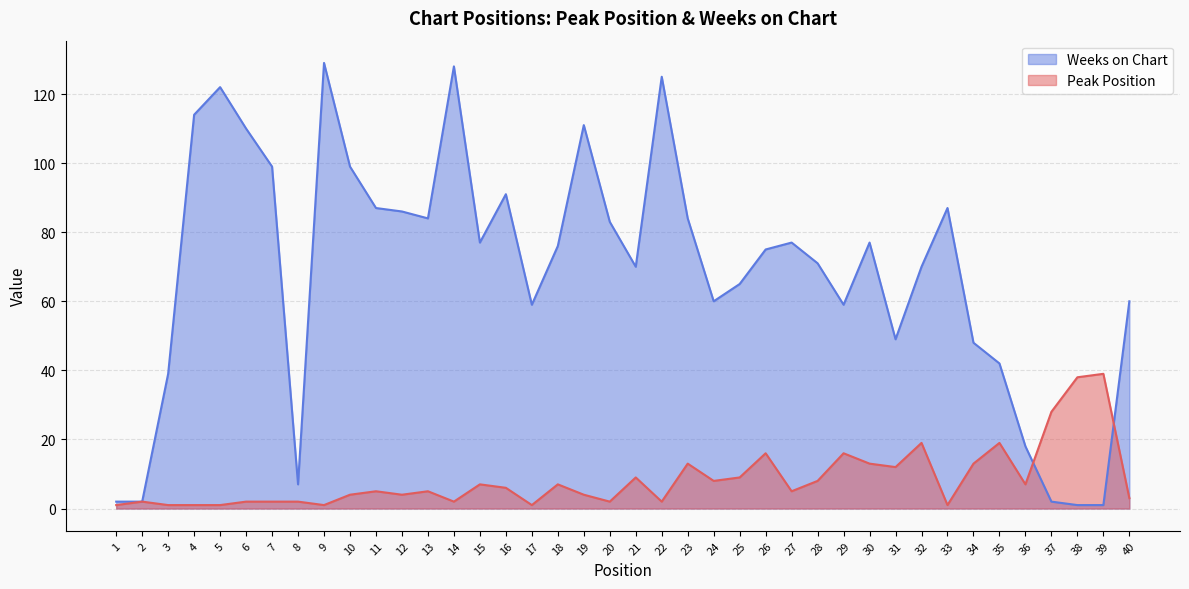

How many series are shown in this chart?

2